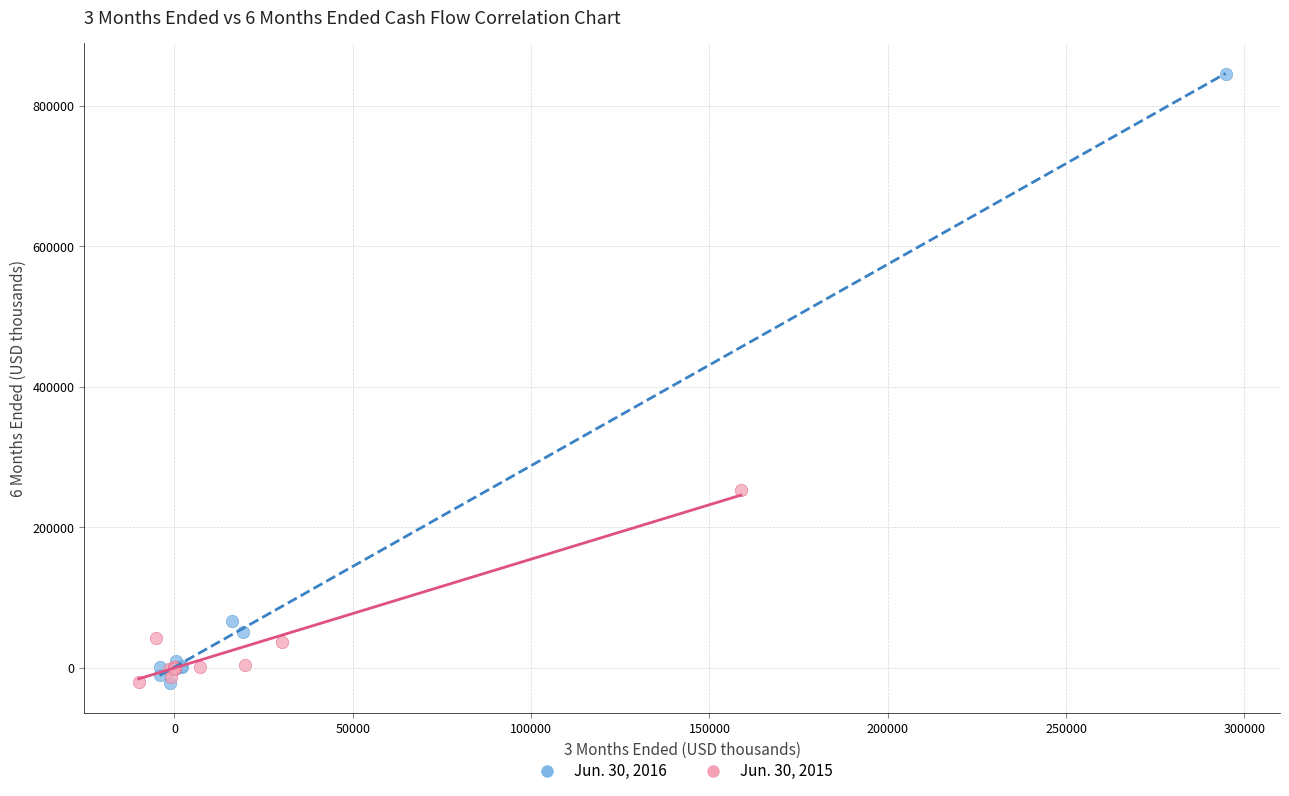

What are all the series names shown in the legend?

Jun. 30, 2016, Jun. 30, 2015